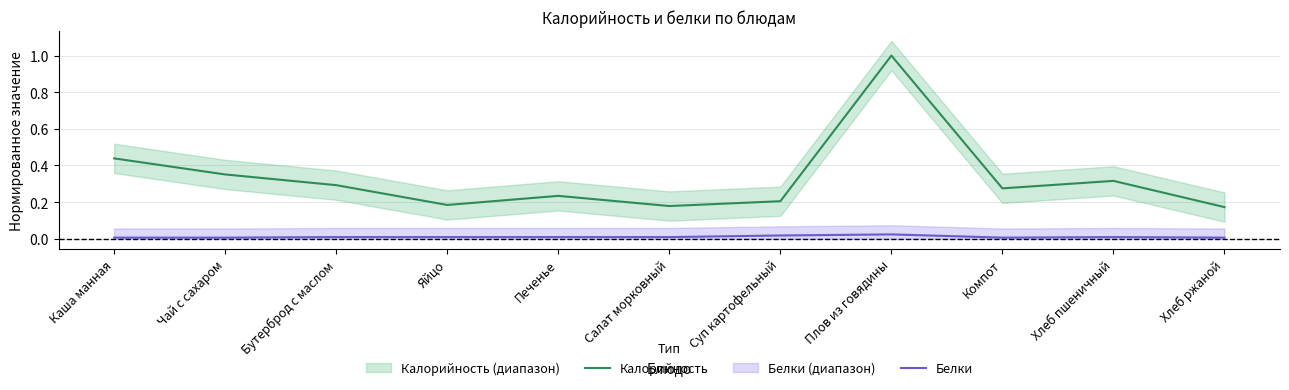

What is the label of the 11th point from the left?

Хлеб ржаной